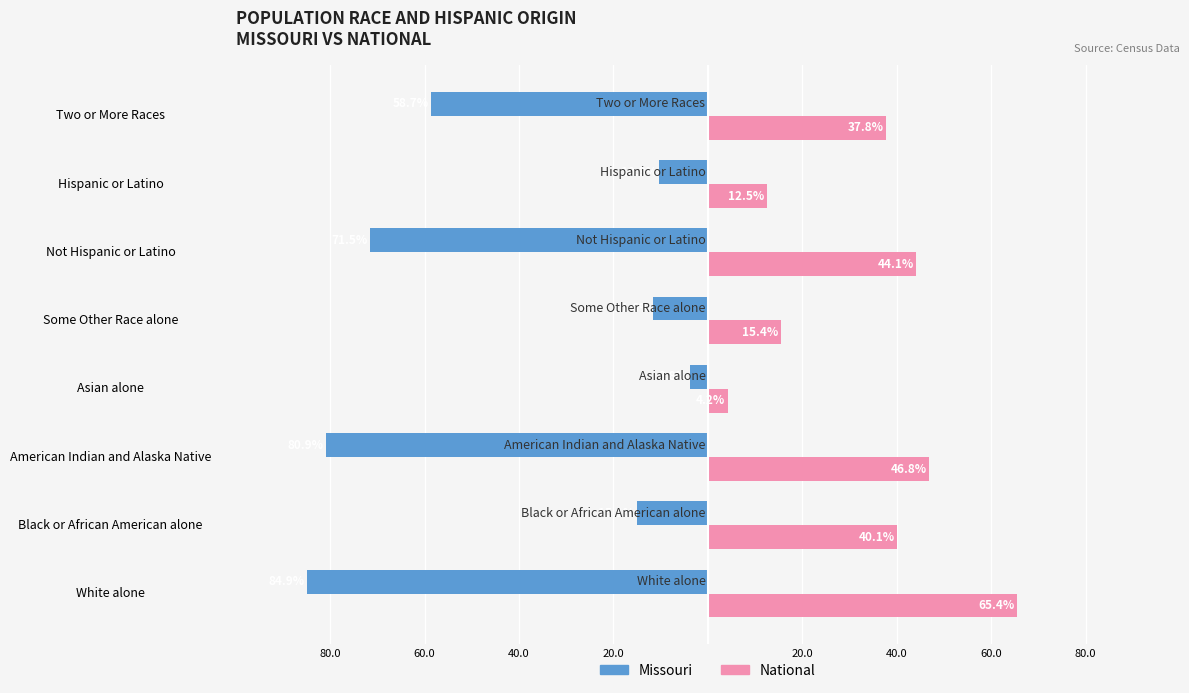

What are all the series names shown in the legend?

Missouri, National